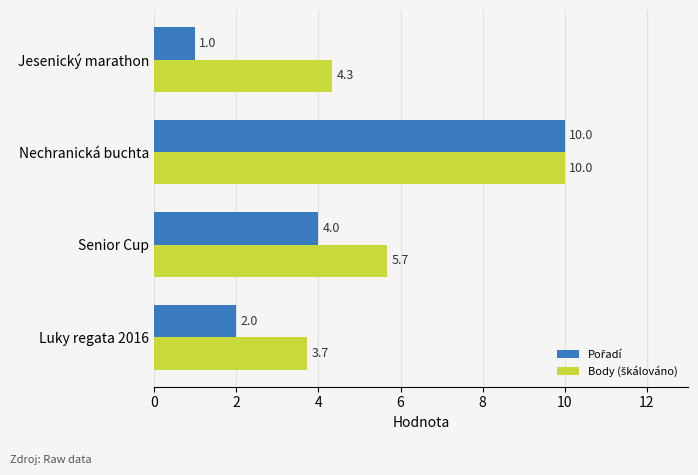

Which label corresponds to the smallest value in the chart?

Jesenický marathon